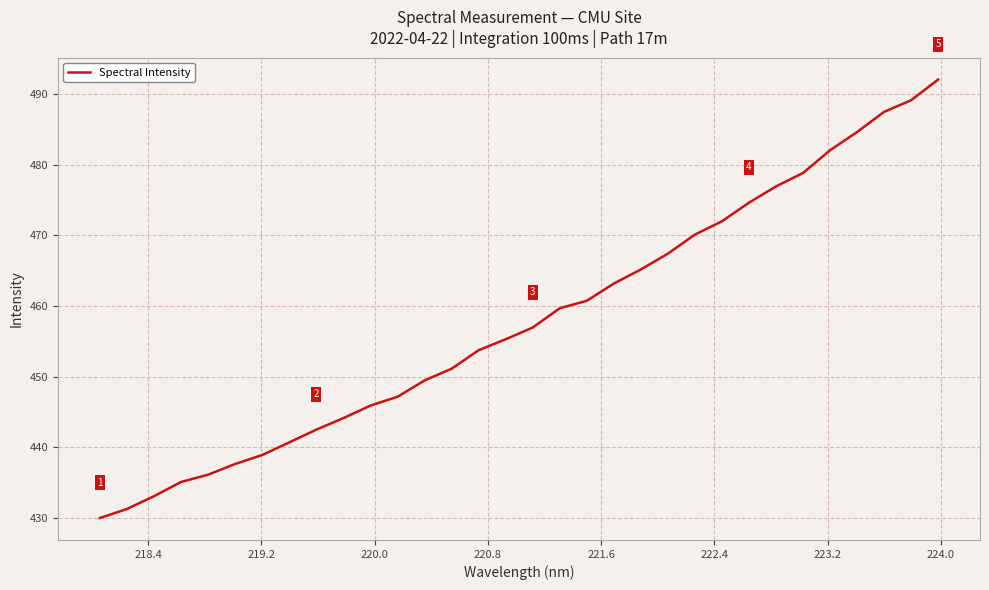

What is the difference between the maximum and minimum values?

62.1